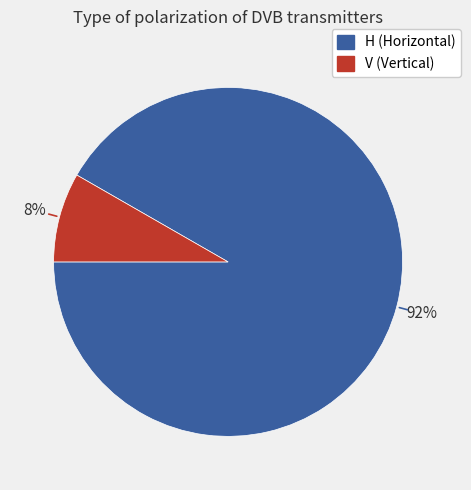

Which category accounts for the majority?

H